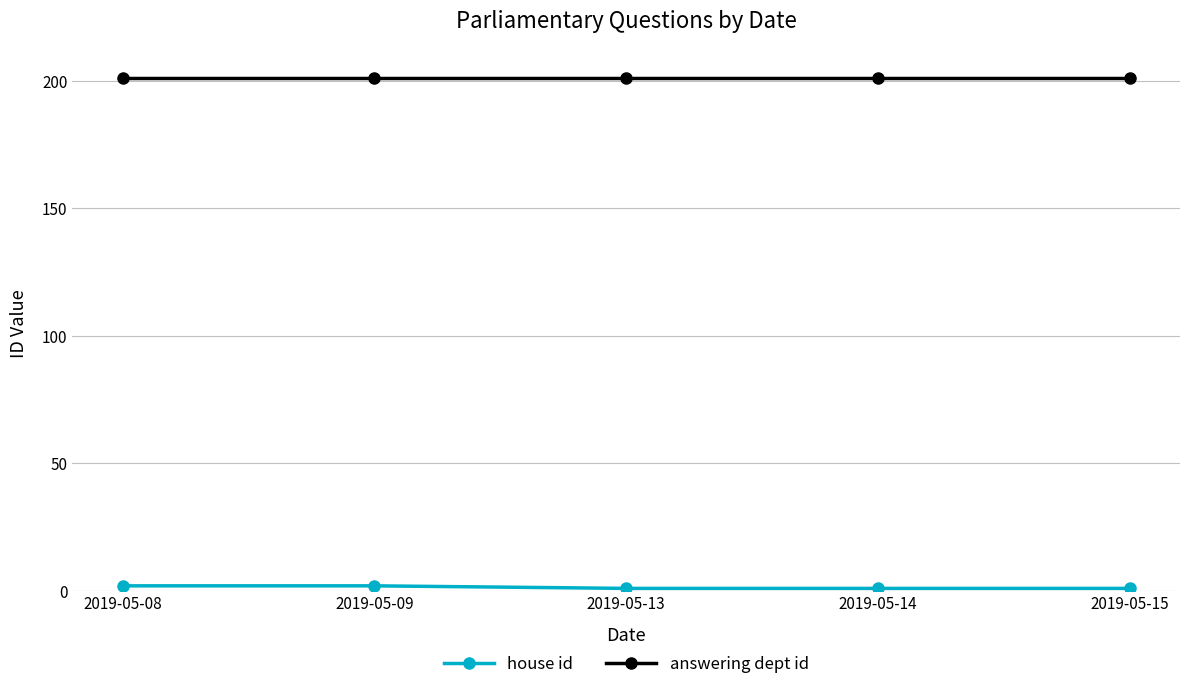

Count the number of categories in the chart.

5